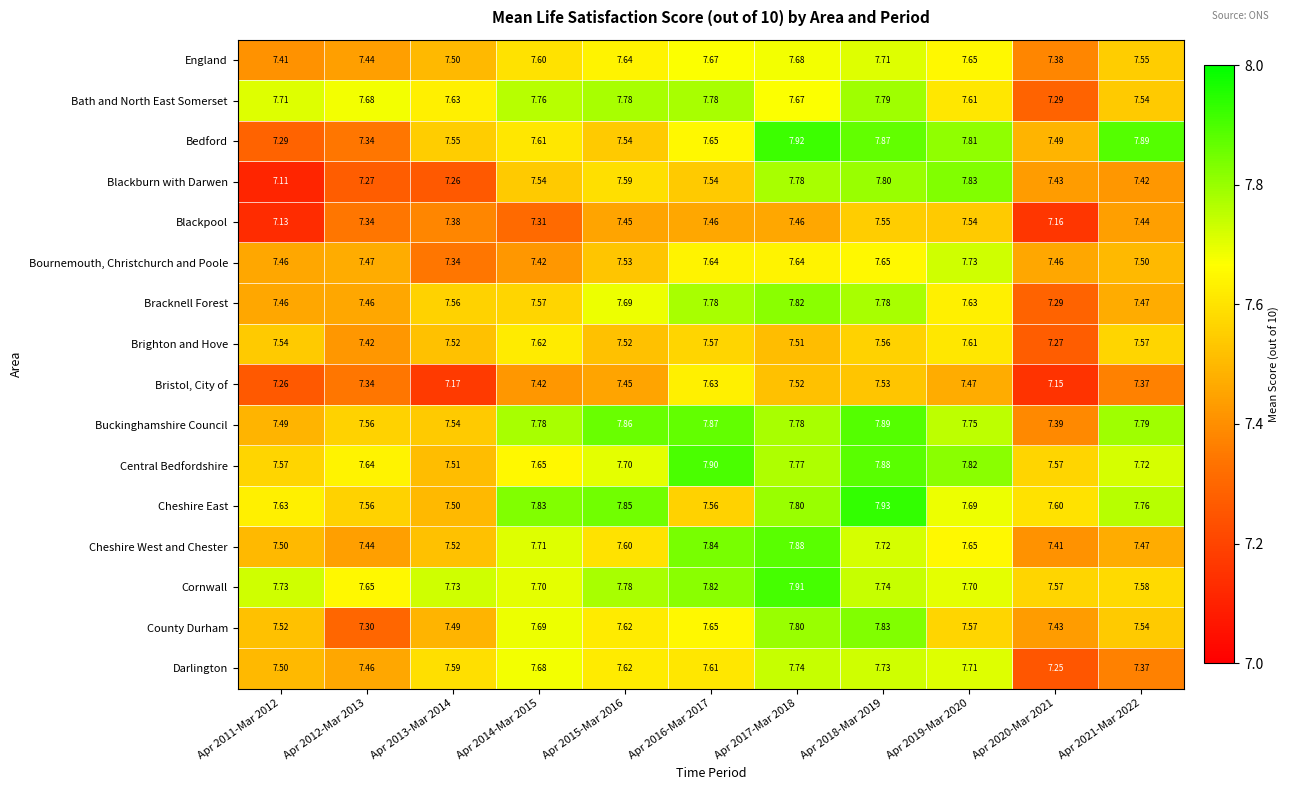

At how many categories does at least one series exceed 7?

11